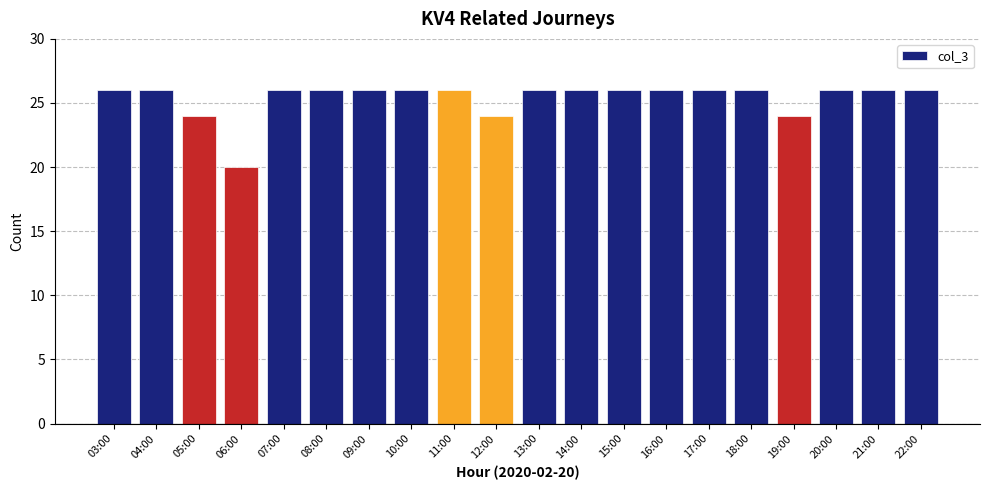

What is the label of the 1st bar from the right?

22:00